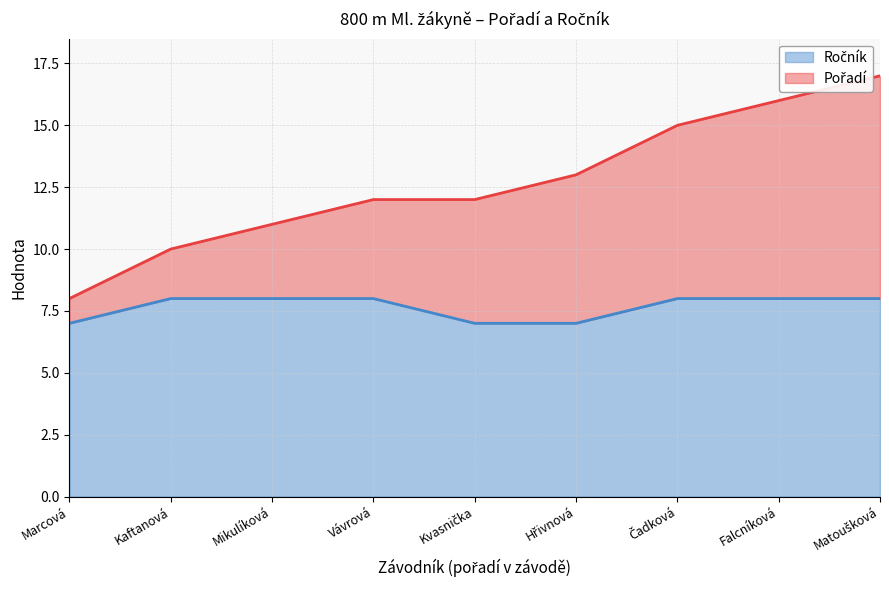

How many data points does each series have?

9